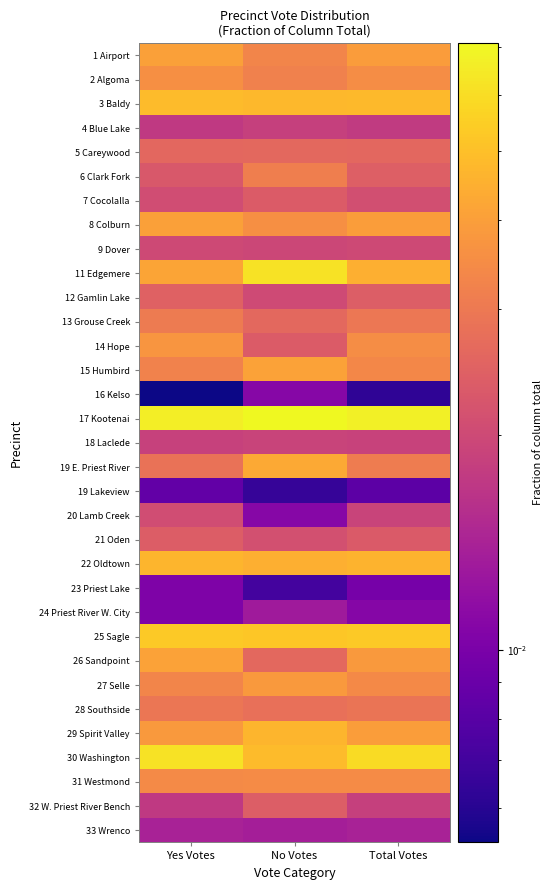

What is the spread (max minus min) of values at No Votes?

0.1